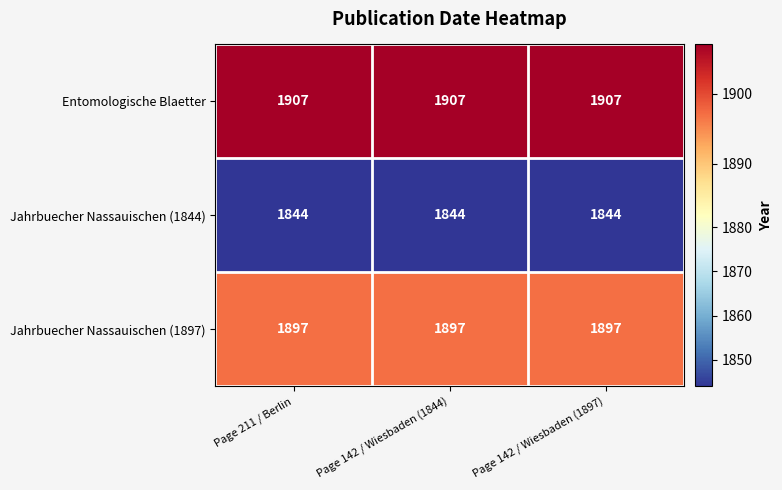

What is the maximum value shown in the chart?

1907